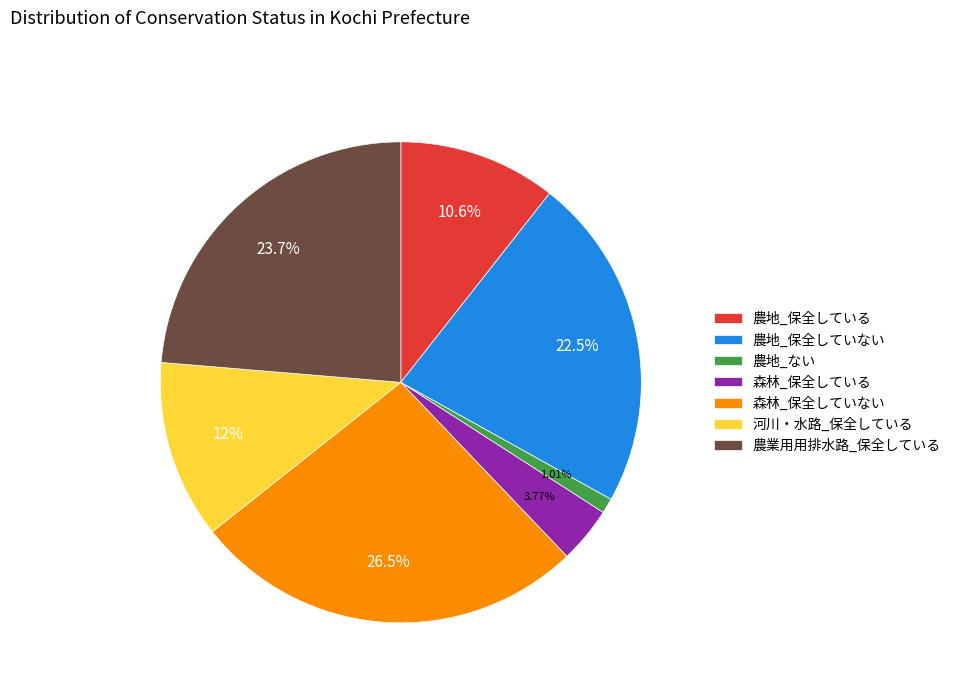

Approximately how many times larger is the value at 森林_保全していない compared to 農業用用排水路_保全している?

1.1